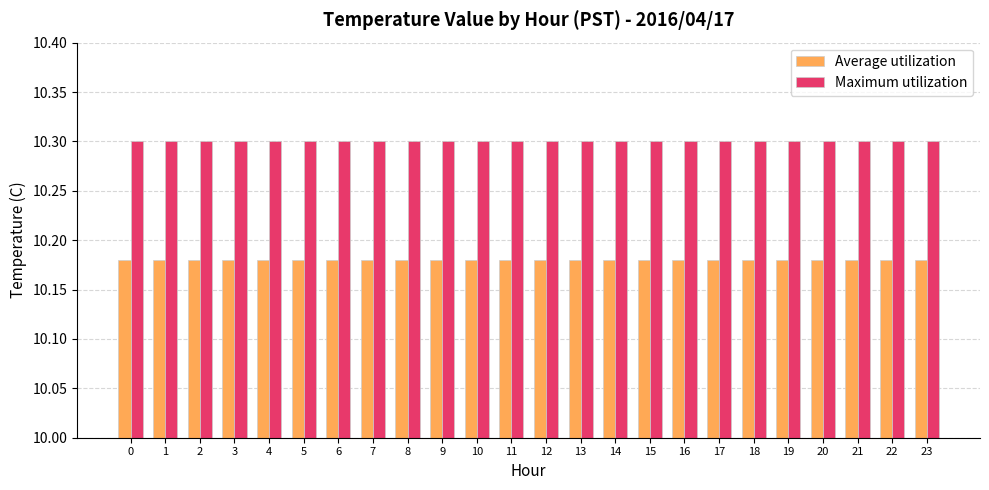

What is the maximum value shown in the chart?

10.3